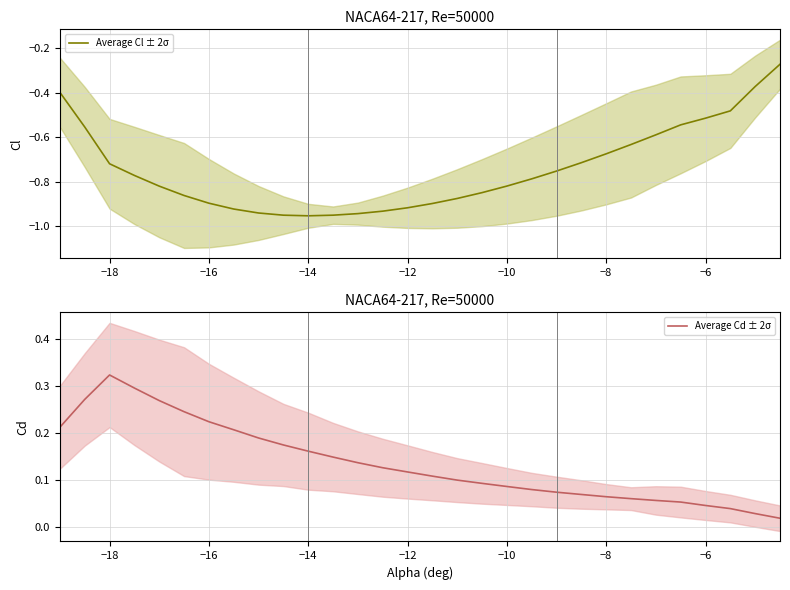

True or false: Average Cl ± 2σ and Average Cd ± 2σ intersect in this chart.

False